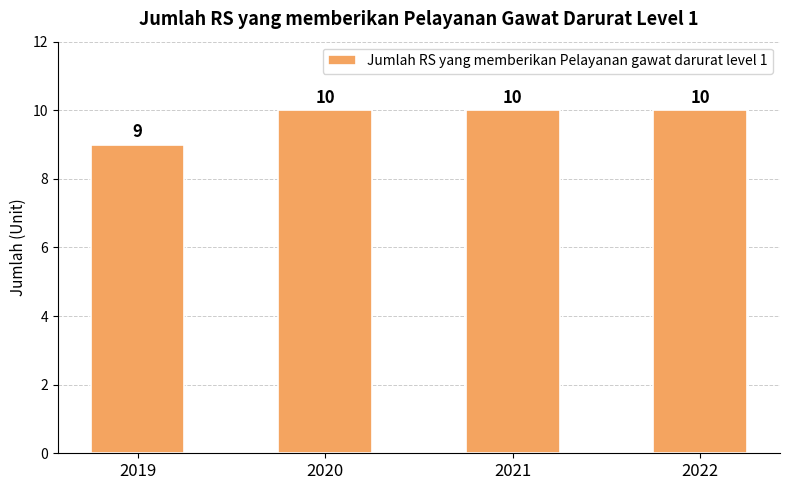

Approximately how many times larger is the value at 2019 compared to 2021?

0.9